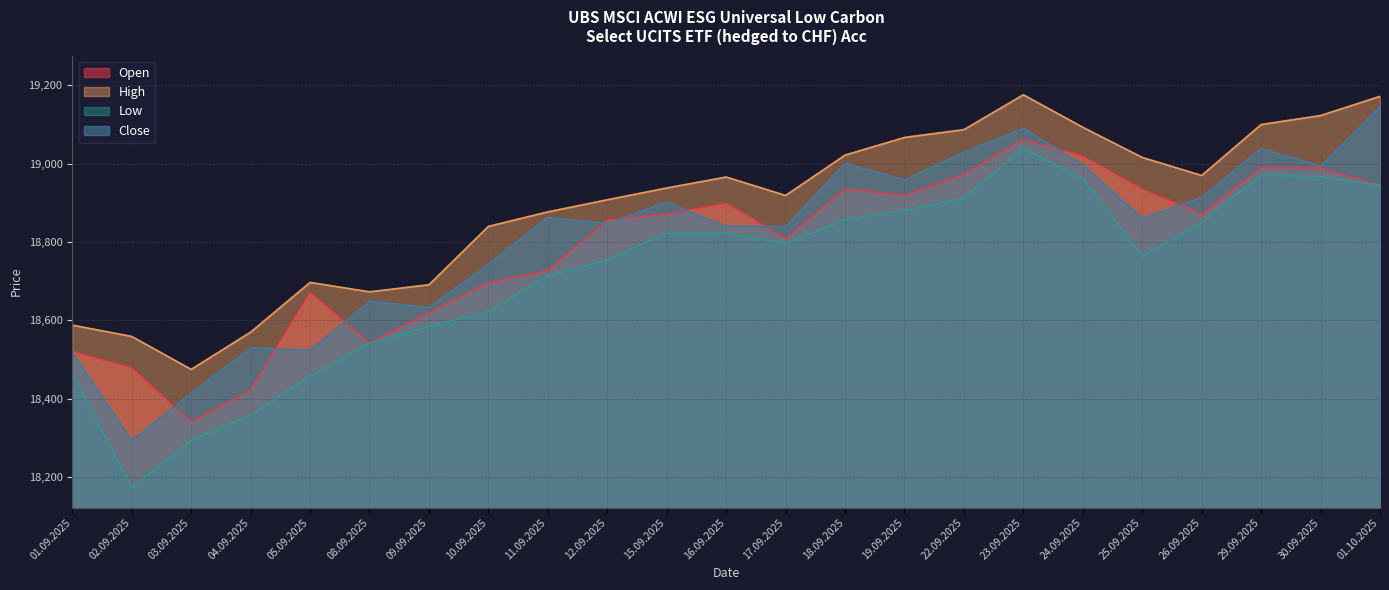

Which series has the largest total across all categories?

High